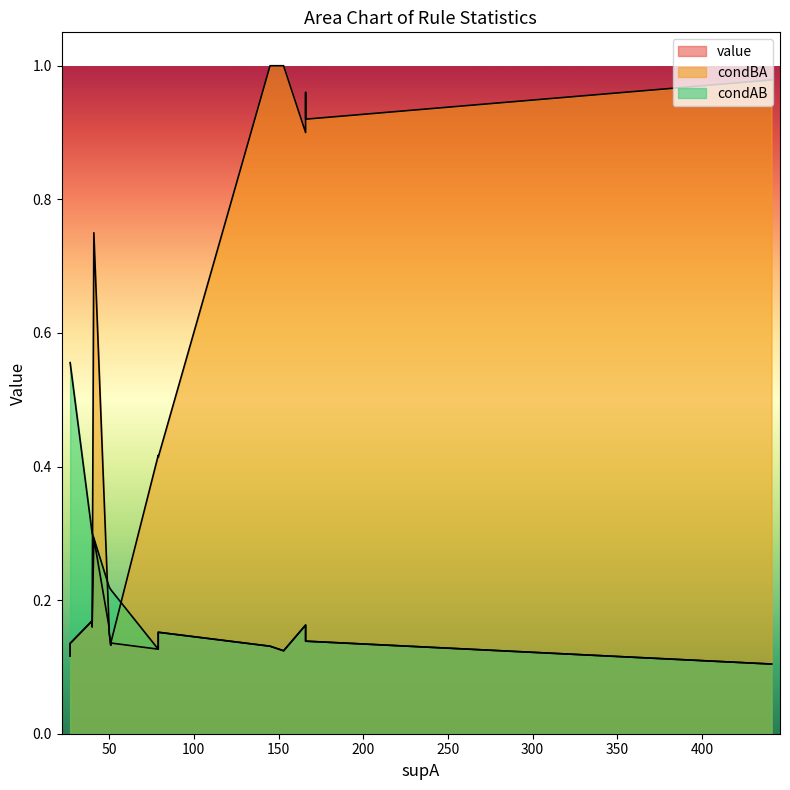

Does the chart display data point markers on the line(s)?

No